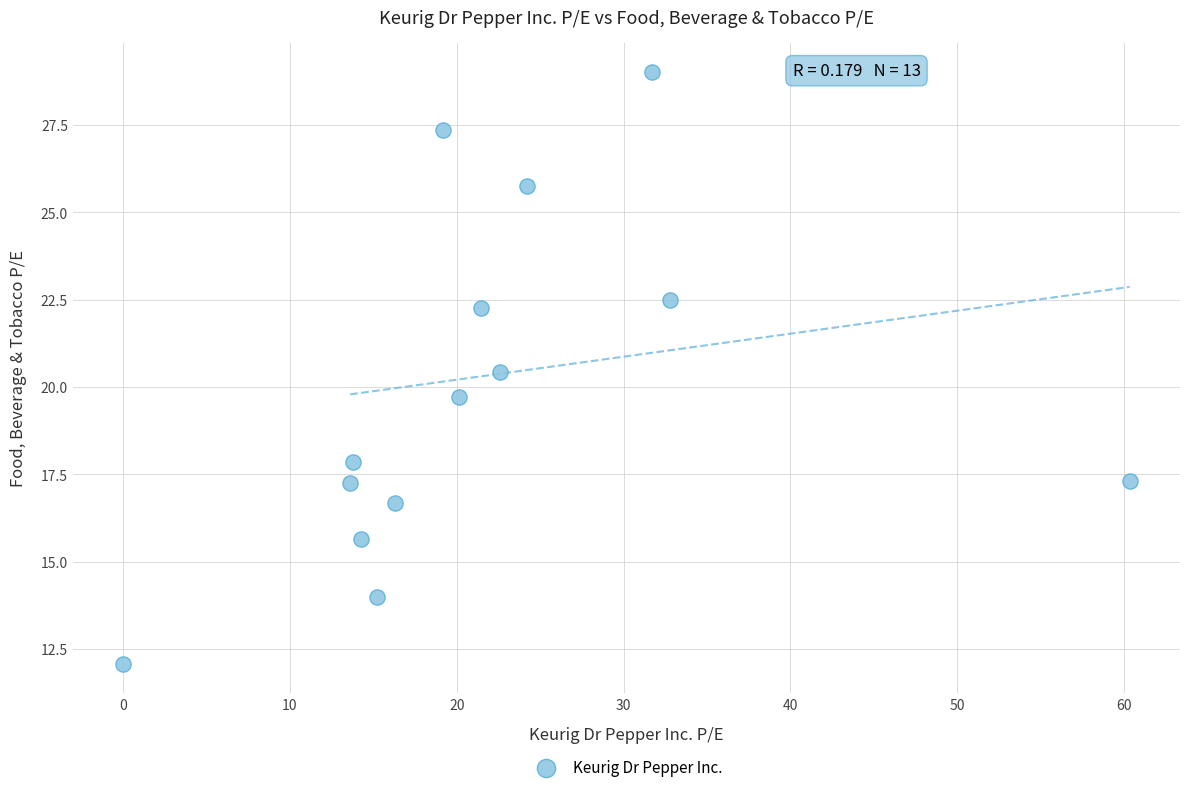

What is the range of X values (max minus min)?

60.4